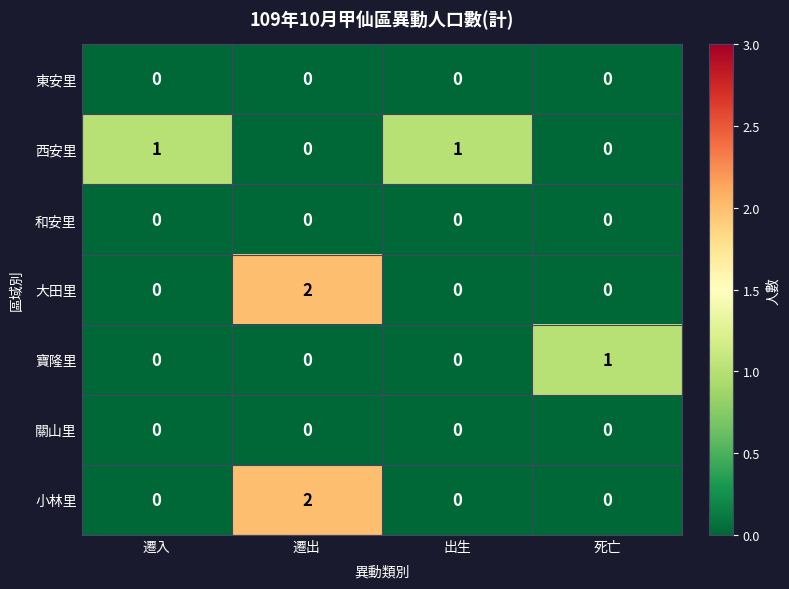

Which category has the highest value in the 小林里 series?

遷出